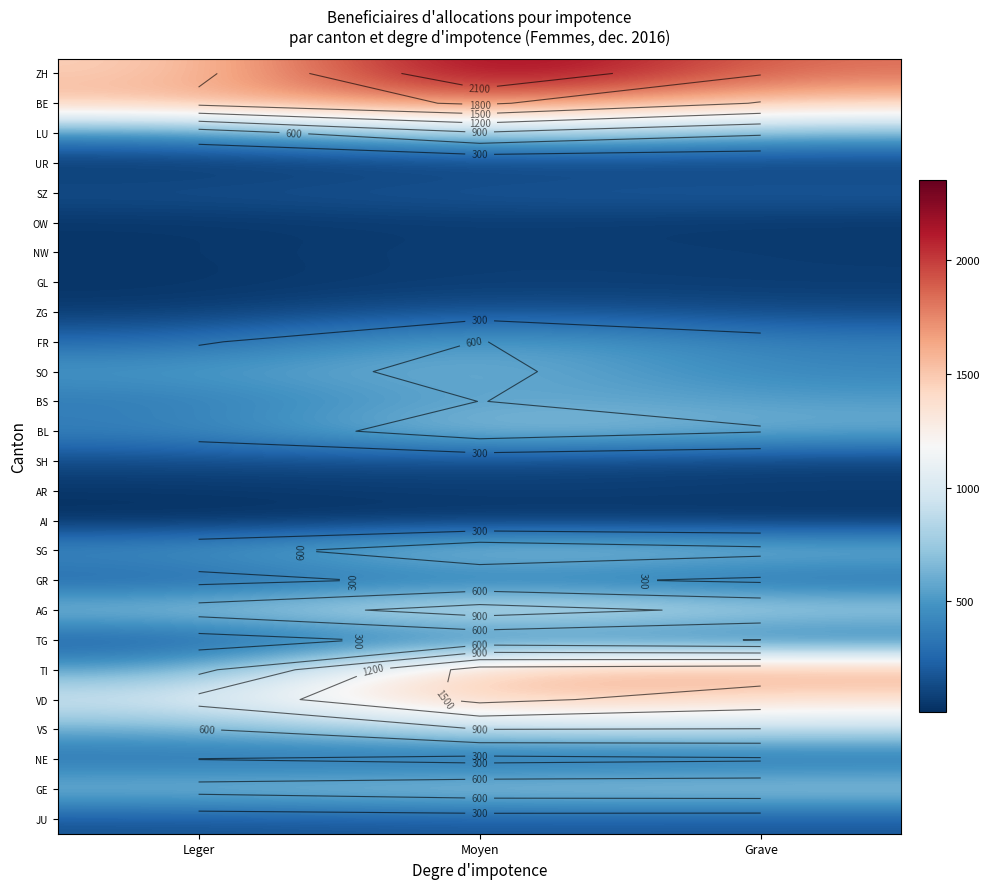

At which category is the sum across all series the highest?

Moyen